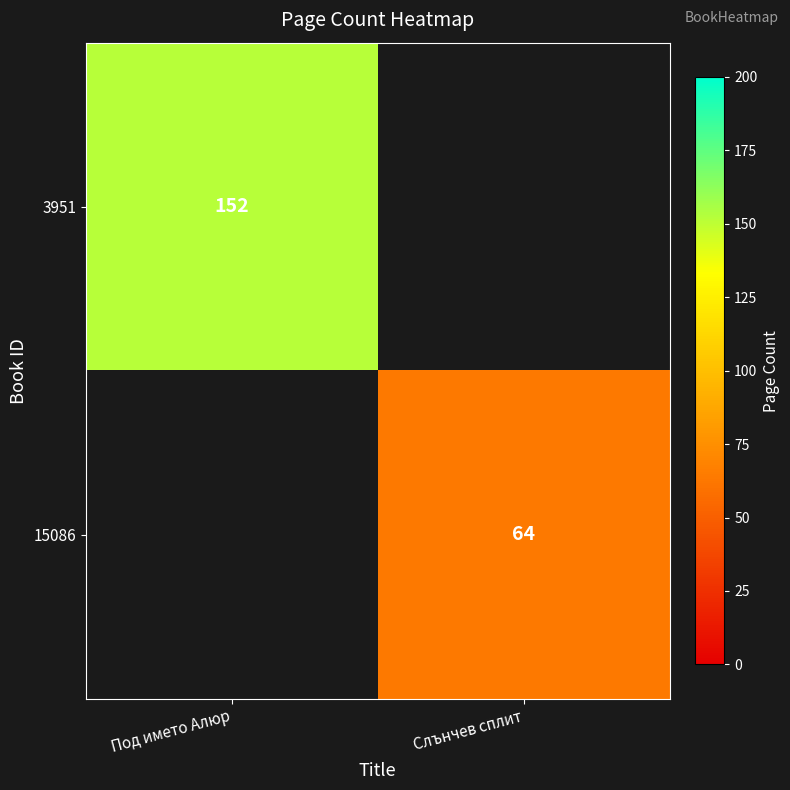

Is it true that 15086 equals 24 at Слънчев сплит?

False